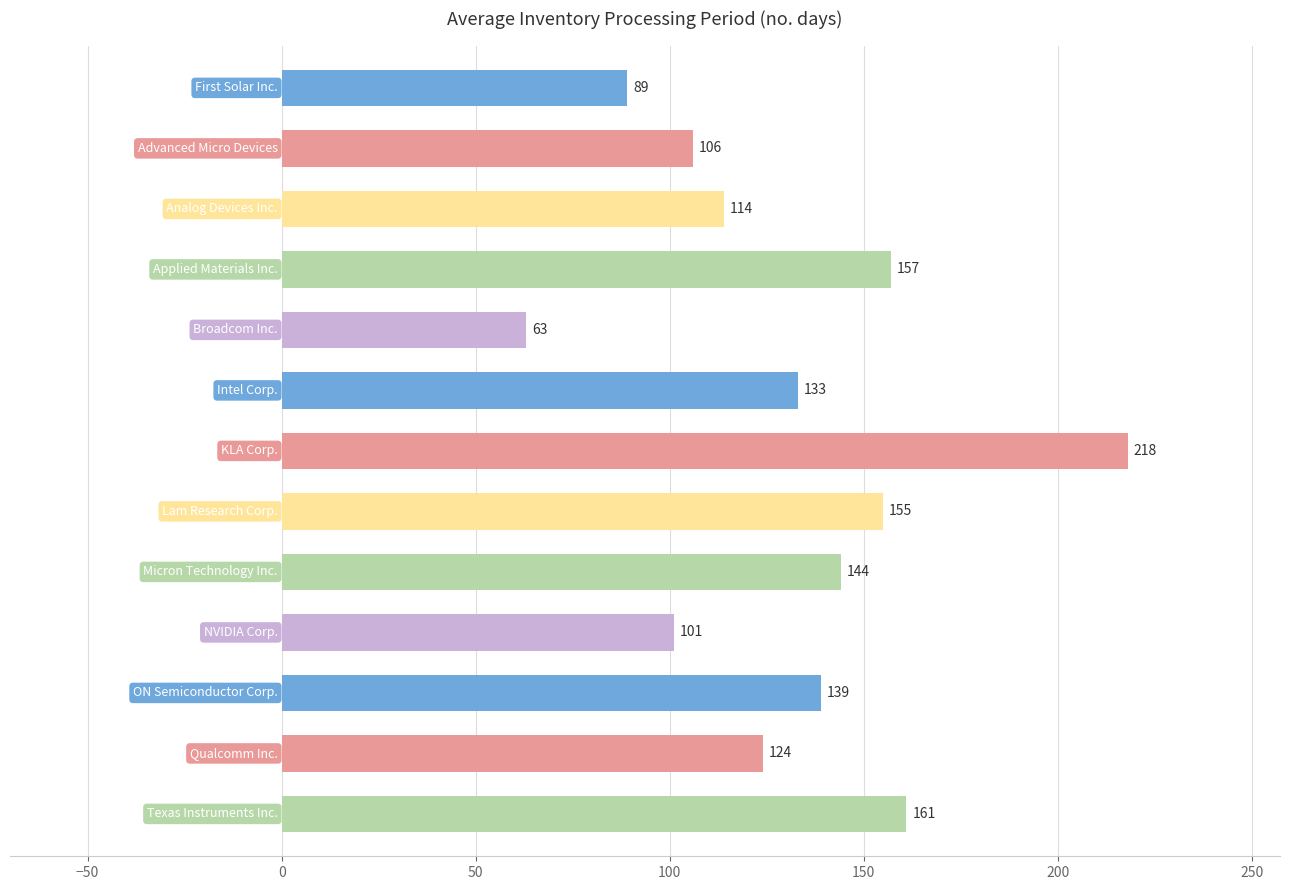

What is the difference between the maximum and minimum values?

155